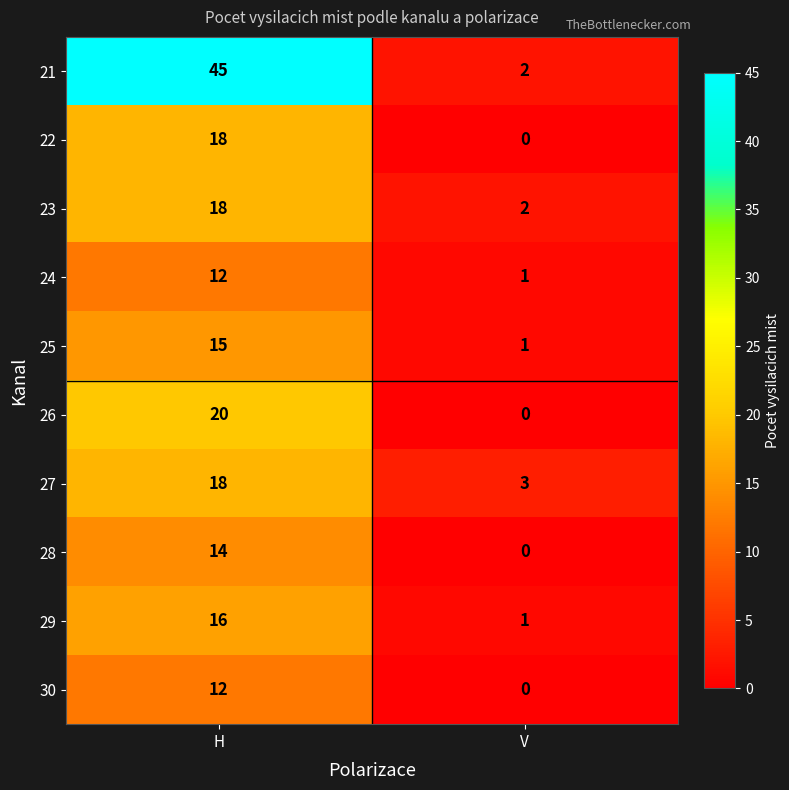

What is the total value across all series at V?

10